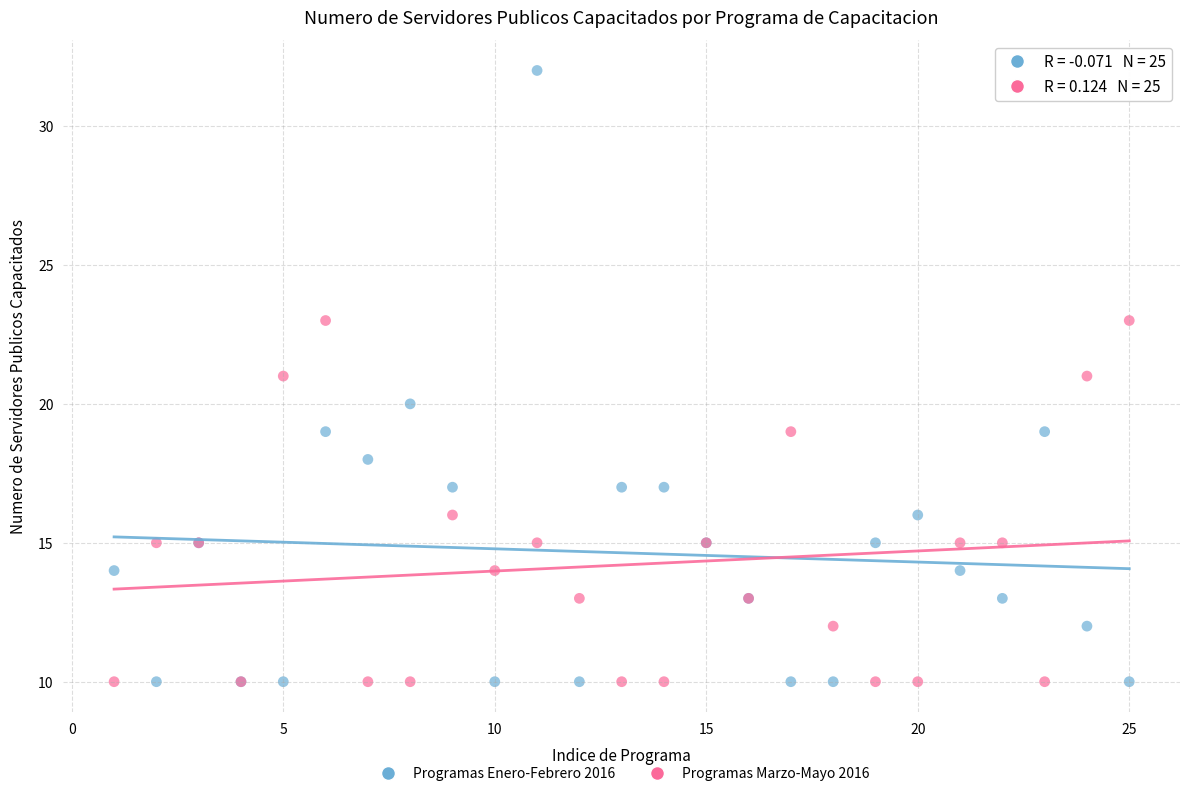

Which series has the largest Y range (max minus min)?

Programas Enero-Febrero 2016